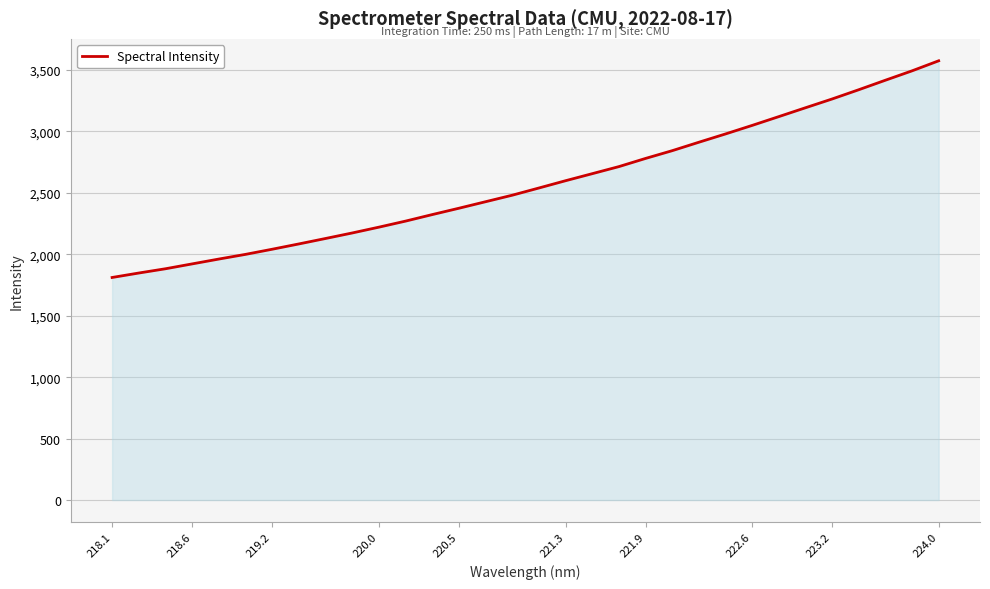

What is the difference between the maximum and minimum values?

1763.2